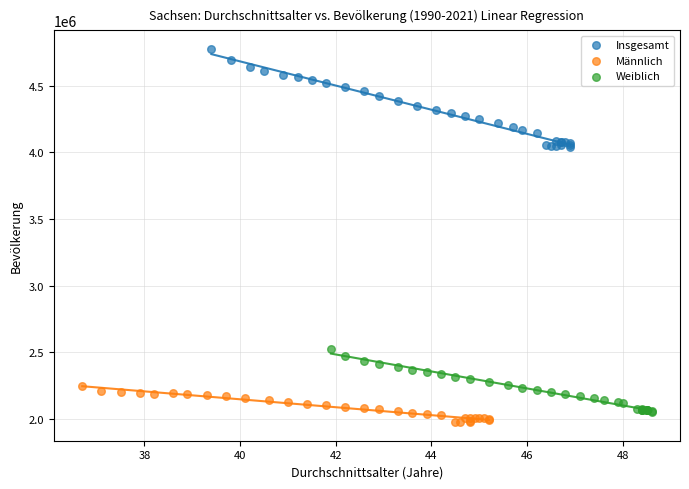

Which series has the largest Y range (max minus min)?

Insgesamt